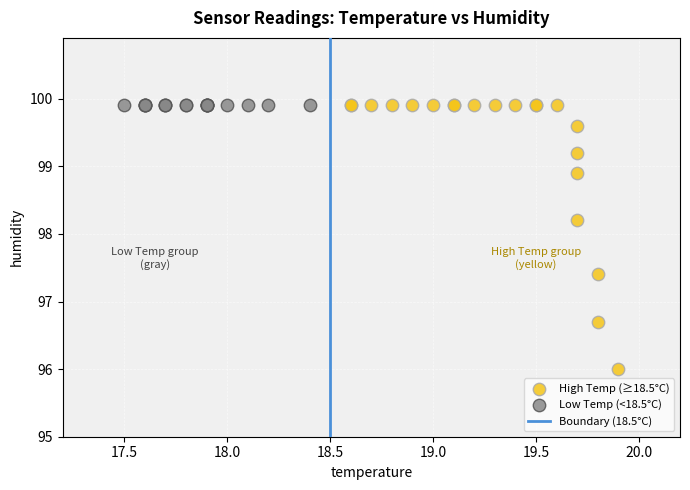

Which series reaches the minimum Y coordinate?

High Temp (≥18.5°C)